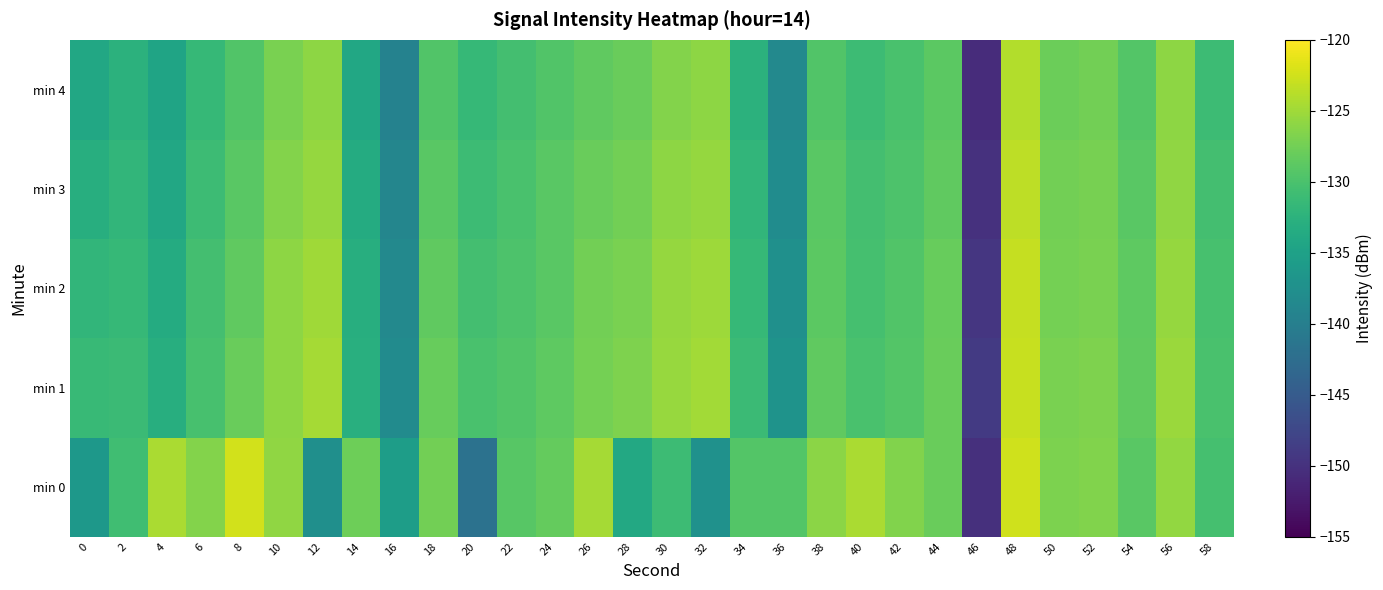

Reading left to right, extract all data points from this chart.

min 0: 0=-136.3	2=-130.8	4=-124.4	6=-126.5	8=-122.4	10=-125.9	12=-137.5	14=-127.7	16=-135.5	18=-127.4	20=-141.9	22=-129.1	24=-128.3	26=-124.7	28=-133.9	30=-131.1	32=-137.2	34=-129.3	36=-129.3	38=-126.1	40=-124.4	42=-126.6	44=-128.0	46=-150.1	48=-122.5	50=-126.9	52=-126.7	54=-128.9	56=-125.6	58=-130.3
min 1: 0=-131.4	2=-131.1	4=-133.0	6=-130.1	8=-128.0	10=-125.9	12=-124.8	14=-133.0	16=-138.1	18=-128.1	20=-130.0	22=-129.5	24=-128.7	26=-127.3	28=-126.8	30=-125.4	32=-124.9	34=-131.2	36=-137.0	38=-128.5	40=-130.1	42=-129.3	44=-128.0	46=-149.0	48=-122.9	50=-127.1	52=-126.8	54=-128.5	56=-125.3	58=-130.0
min 2: 0=-132.0	2=-131.5	4=-133.5	6=-130.5	8=-128.5	10=-126.0	12=-125.0	14=-133.0	16=-138.5	18=-128.6	20=-130.5	22=-129.8	24=-128.9	26=-127.5	28=-127.0	30=-125.6	32=-125.1	34=-131.5	36=-137.5	38=-128.8	40=-130.3	42=-129.5	44=-128.2	46=-149.5	48=-123.1	50=-127.3	52=-127.0	54=-128.7	56=-125.5	58=-130.2
min 3: 0=-133.0	2=-132.0	4=-134.0	6=-131.0	8=-129.0	10=-126.5	12=-125.5	14=-133.5	16=-139.0	18=-129.0	20=-131.0	22=-130.0	24=-129.0	26=-128.0	28=-127.5	30=-126.0	32=-125.5	34=-132.0	36=-138.0	38=-129.0	40=-130.5	42=-129.8	44=-128.5	46=-150.0	48=-123.5	50=-127.5	52=-127.2	54=-129.0	56=-125.8	58=-130.5
min 4: 0=-134.0	2=-132.5	4=-134.5	6=-131.5	8=-129.5	10=-127.0	12=-126.0	14=-134.0	16=-139.5	18=-129.5	20=-131.5	22=-130.5	24=-129.5	26=-128.5	28=-128.0	30=-126.5	32=-126.0	34=-132.5	36=-138.5	38=-129.5	40=-131.0	42=-130.0	44=-128.8	46=-150.5	48=-124.0	50=-127.8	52=-127.5	54=-129.3	56=-126.0	58=-131.0